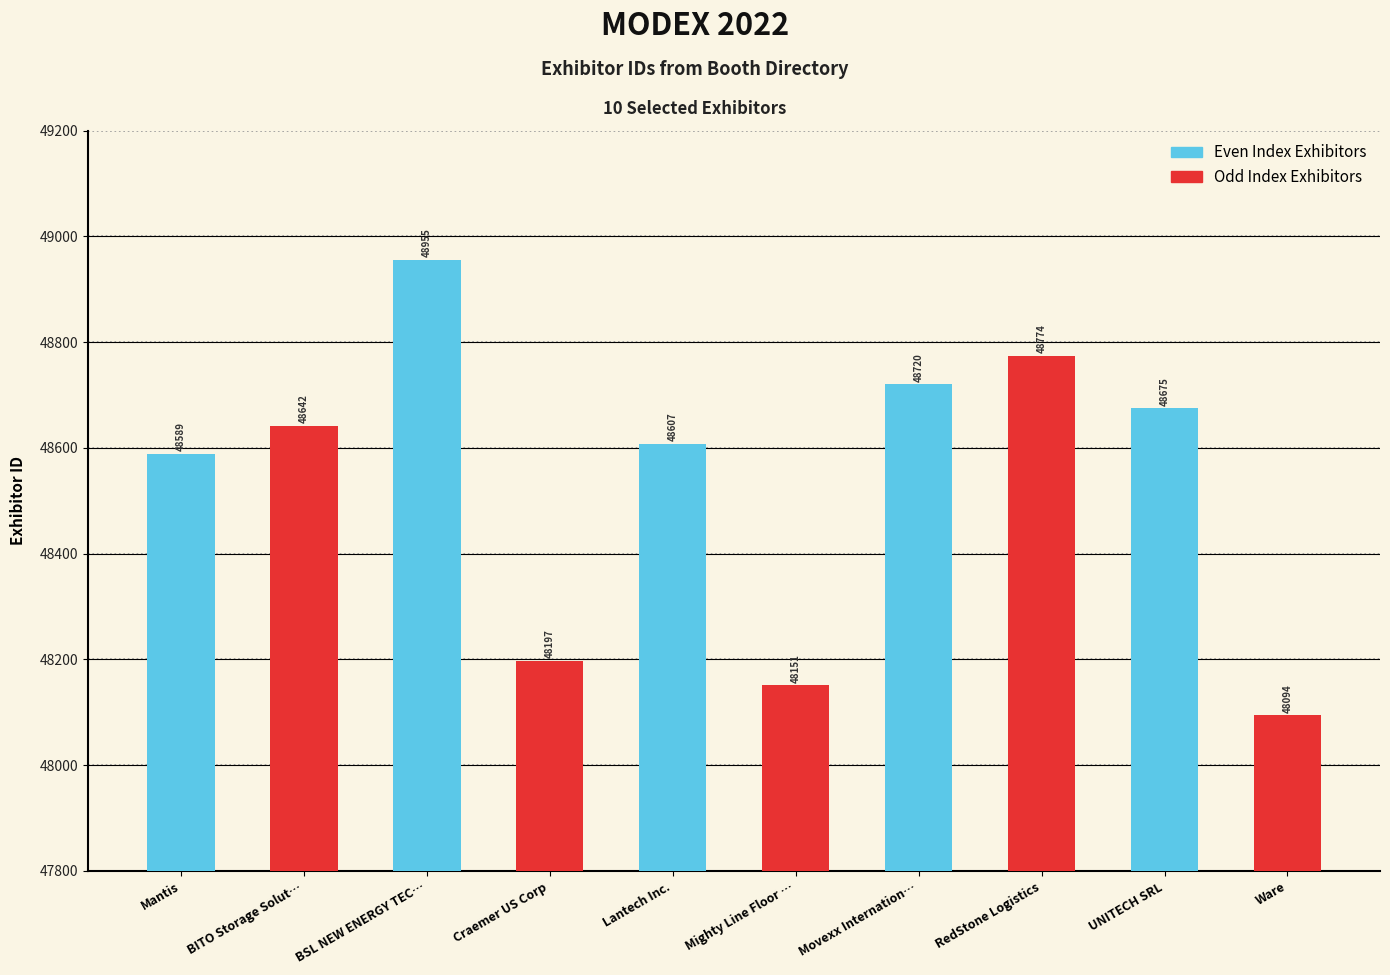

Reading left to right, what are all the values shown in this chart?

Even Index Exhibitors: 48589	48955	48607	48720	48675
Odd Index Exhibitors: 48642	48197	48151	48774	48094